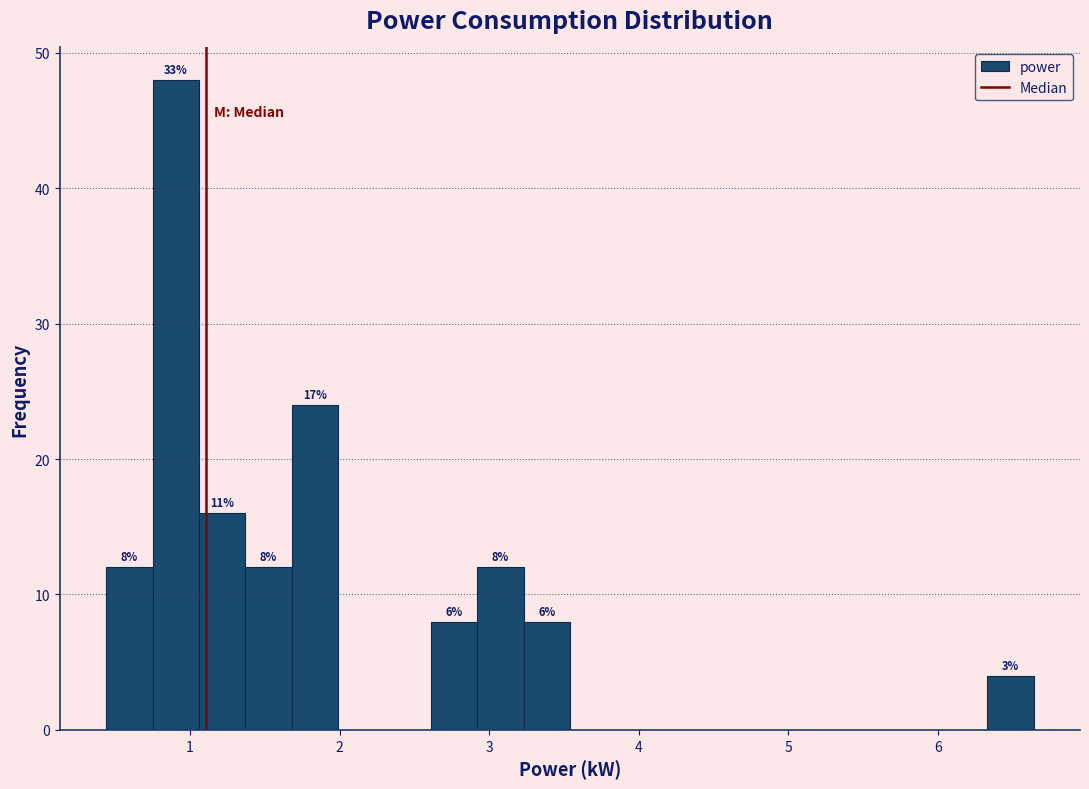

Read against the x-axis, roughly where is the centre of the tallest bar?

0.9